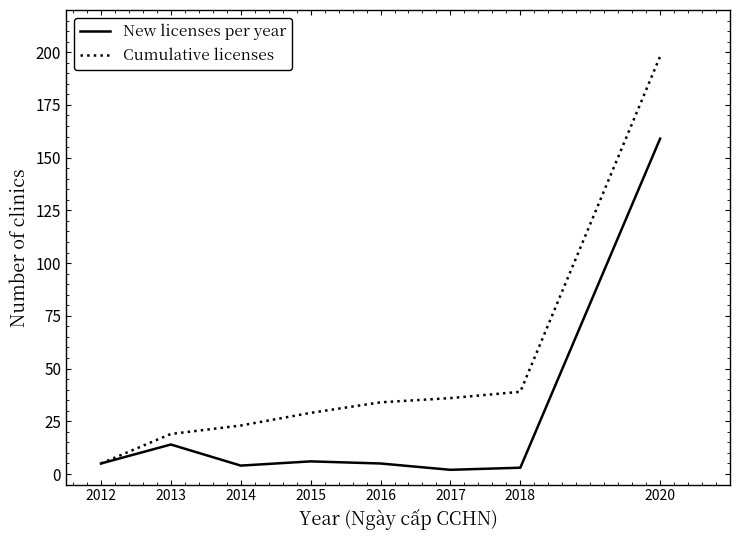

Which series has the largest range (max minus min)?

Cumulative licenses